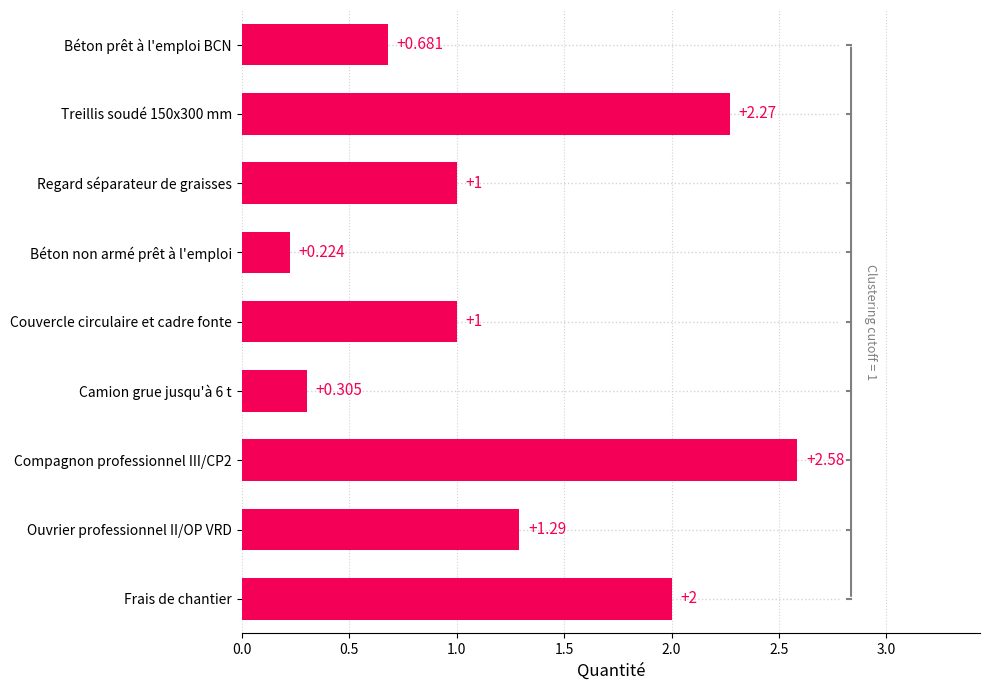

Which label corresponds to the smallest value in the chart?

Béton non armé prêt à l'emploi